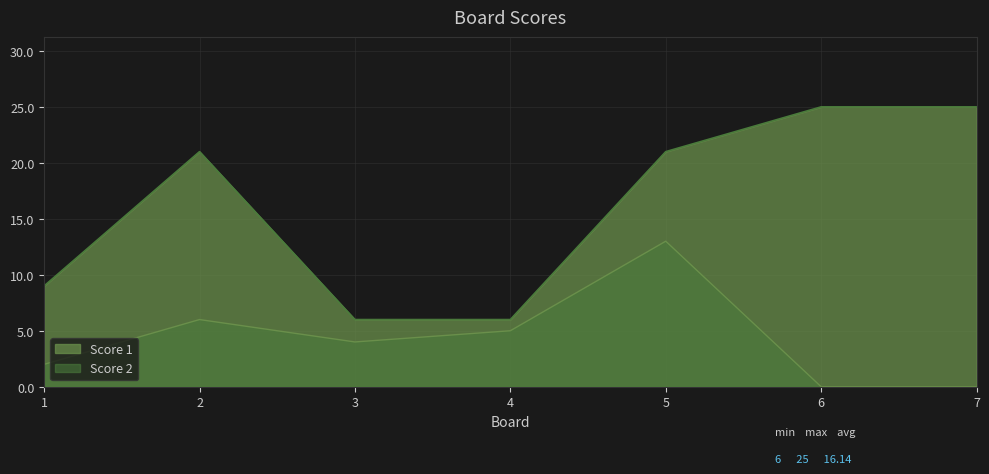

What is the difference between the second highest and second lowest values in the Score 2 series?

6